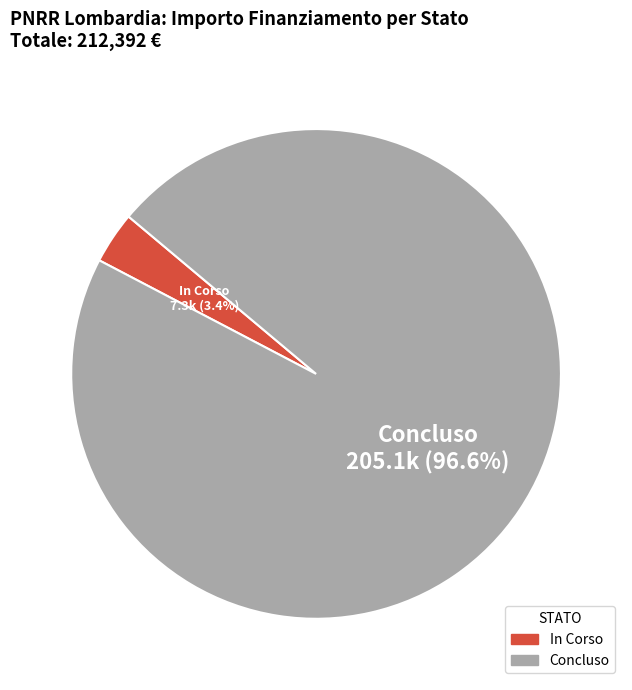

Rank the categories by value from highest to lowest.

Concluso, In Corso